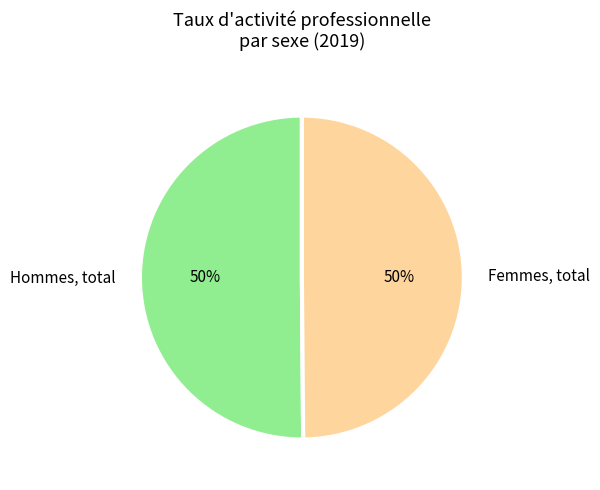

To the nearest percent, what portion does Femmes, total represent?

50%